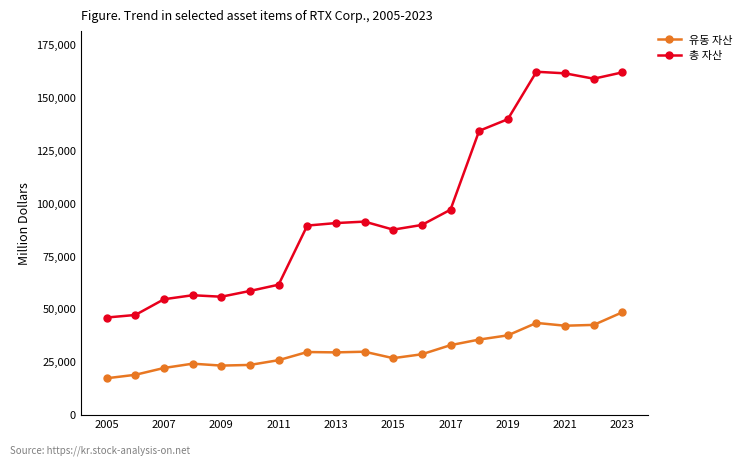

What is the value of the 유동 자산 point at the 8th from the left?

29610